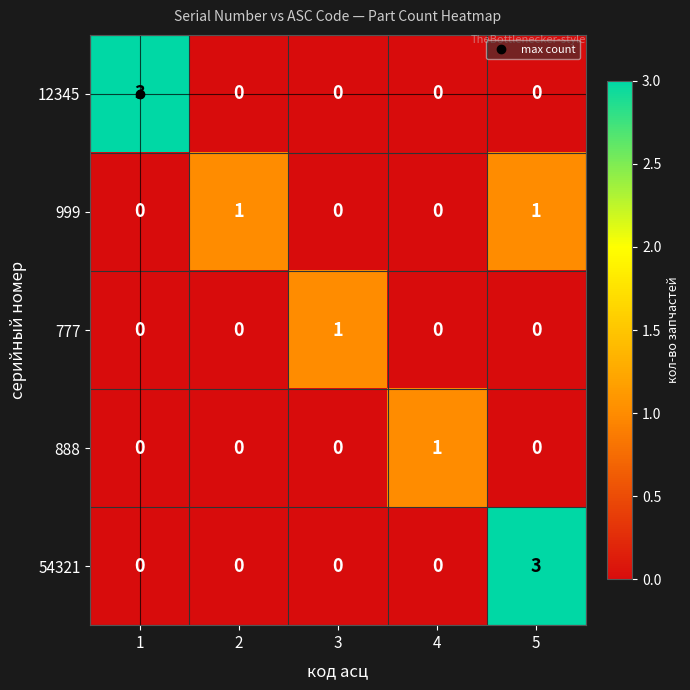

Count the 888 values in the range 0 to 1.

5